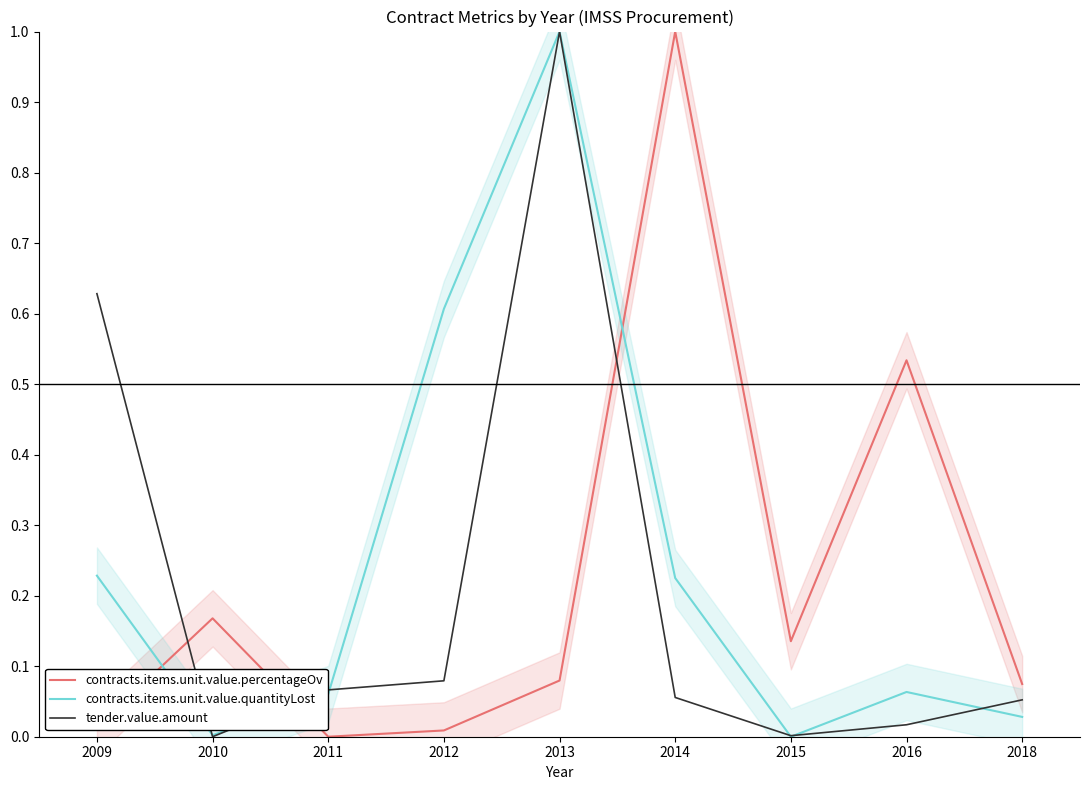

In contracts.items.unit.value.quantityLost, how many points are higher than both neighbors (excluding endpoints)?

2